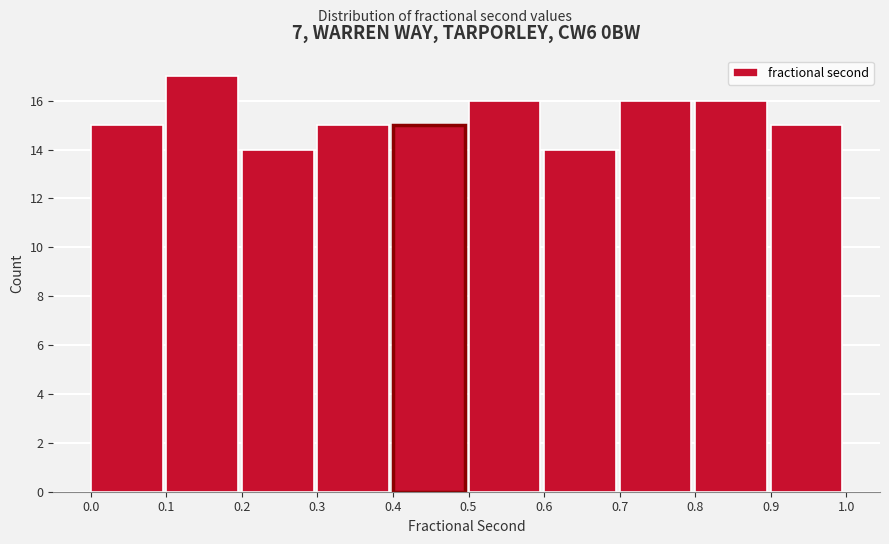

Over which range of the x-axis is the bar tallest?

0.1 to 0.2